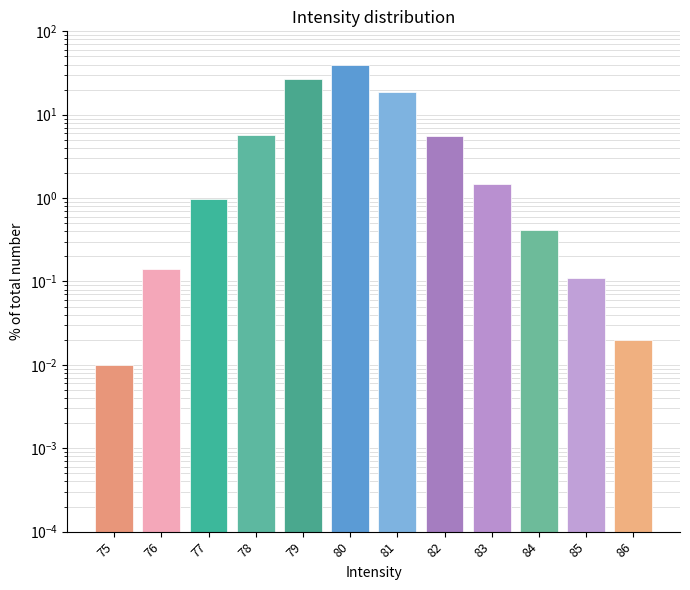

What is the value of the 7th bar from the left?

18.8